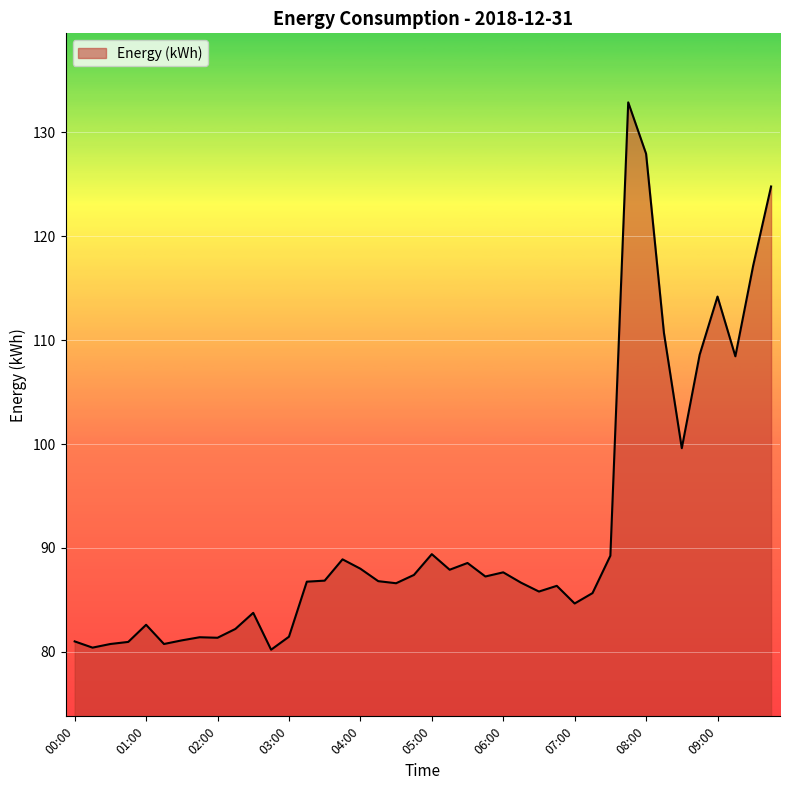

Does the chart have visible grid lines?

Yes